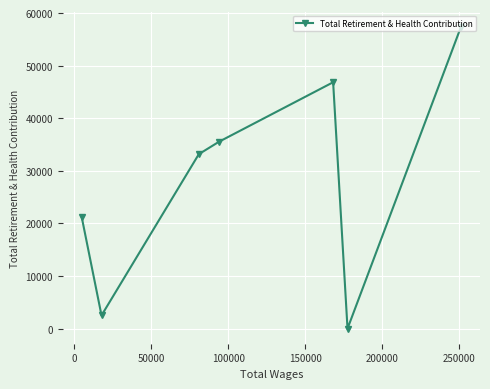

What is the maximum value shown in the chart?

57417